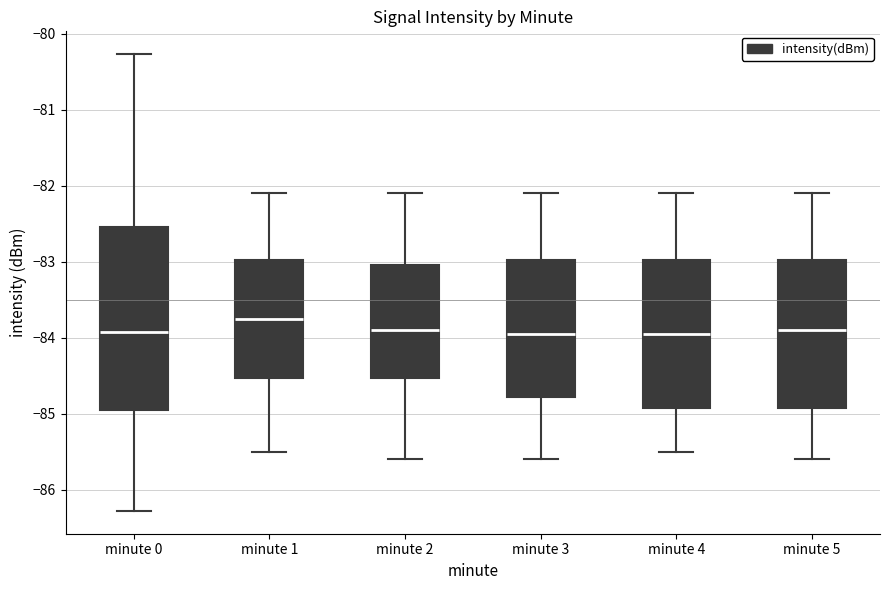

Reading left to right, read every box against the y-axis: the position of its median line, the range the box covers, and the ends of its whiskers. The values are not printed on the chart, so give them approximately, as read against the axis.

minute 0: median -83.9, box -85.0 to -82.5, whiskers -86.3 to -80.3
minute 1: median -83.7, box -84.5 to -83.0, whiskers -85.5 to -82.1
minute 2: median -83.9, box -84.5 to -83.0, whiskers -85.6 to -82.1
minute 3: median -83.9, box -84.8 to -83.0, whiskers -85.6 to -82.1
minute 4: median -83.9, box -84.9 to -83.0, whiskers -85.5 to -82.1
minute 5: median -83.9, box -84.9 to -83.0, whiskers -85.6 to -82.1